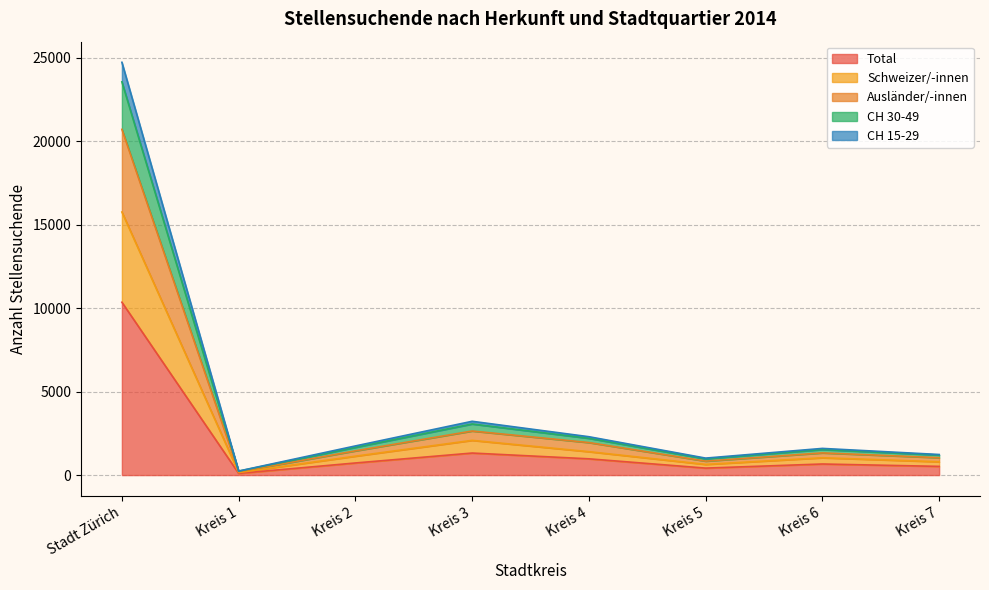

What is the highest value of the Total series?

10354